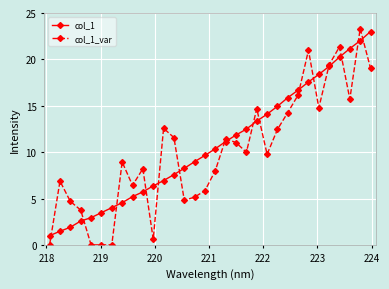

Rank the series by their maximum value, from highest to lowest.

col_1_var, col_1